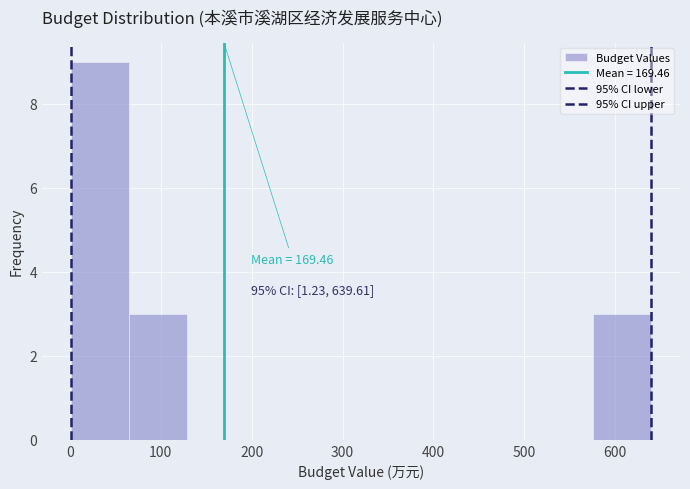

Which range on the x-axis has the tallest bar?

0 to 70